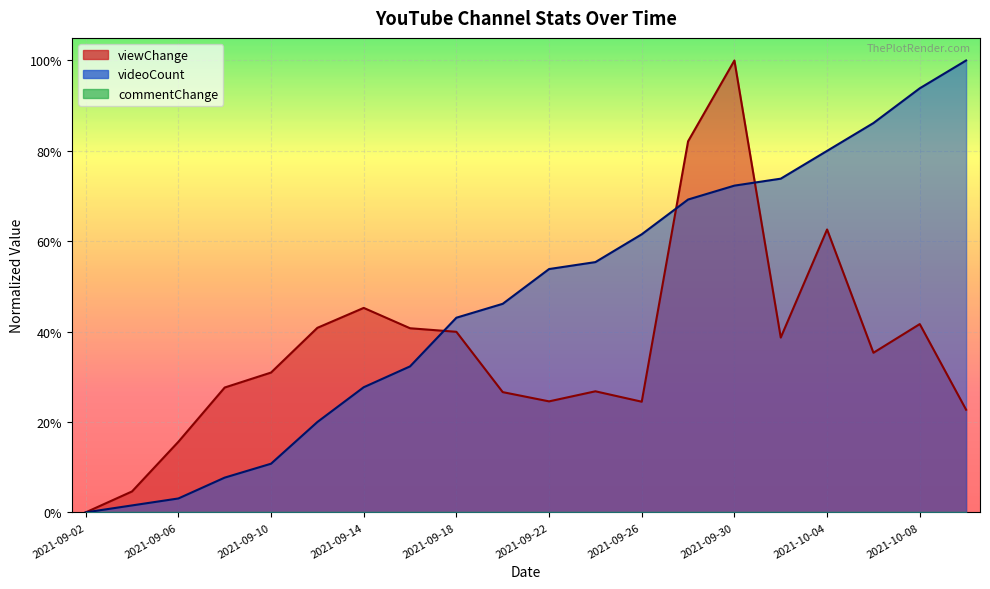

Does the chart display data point markers on the line(s)?

No